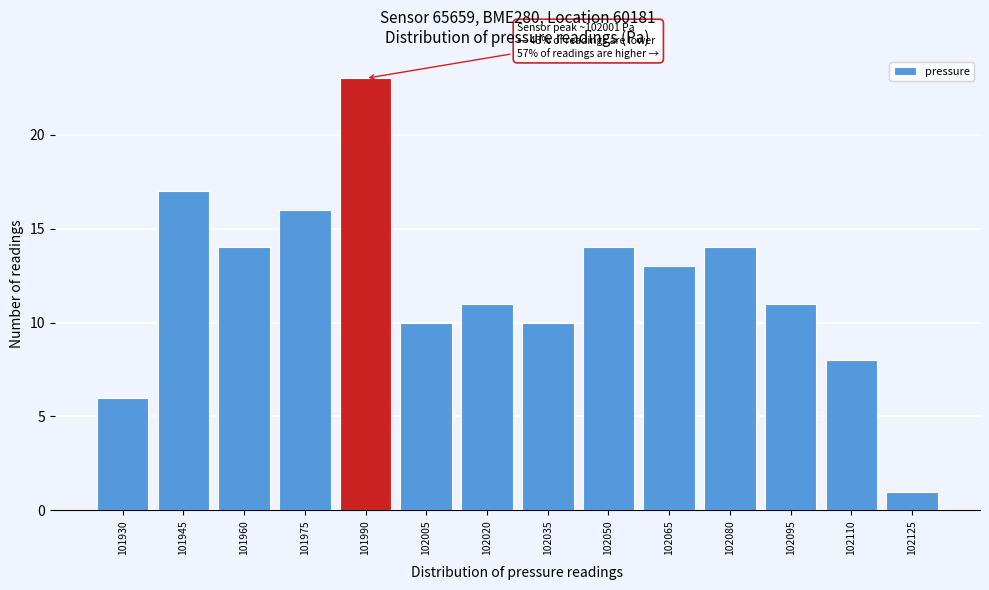

Reading left to right, extract all data points from this chart.

101930=6	101945=17	101960=14	101975=16	101990=23	102005=10	102020=11	102035=10	102050=14	102065=13	102080=14	102095=11	102110=8	102125=1